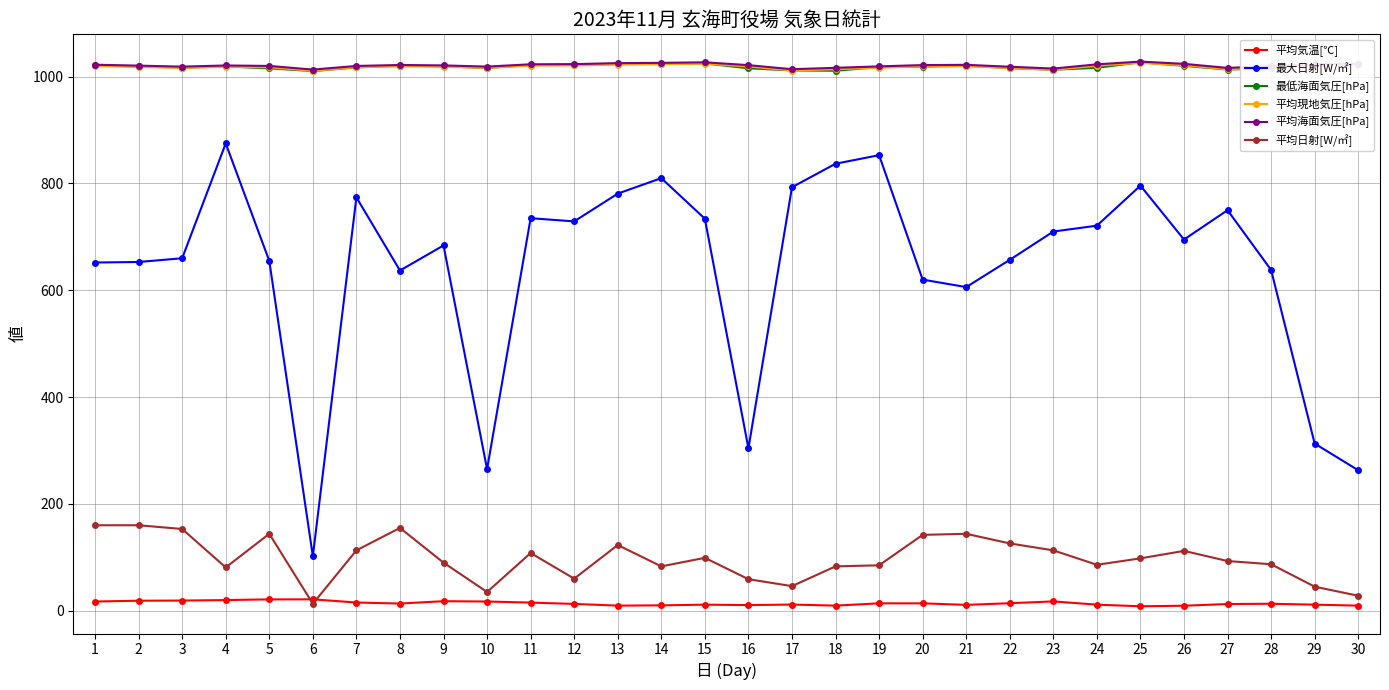

Which series has the widest spread of values?

最大日射[W/㎡]